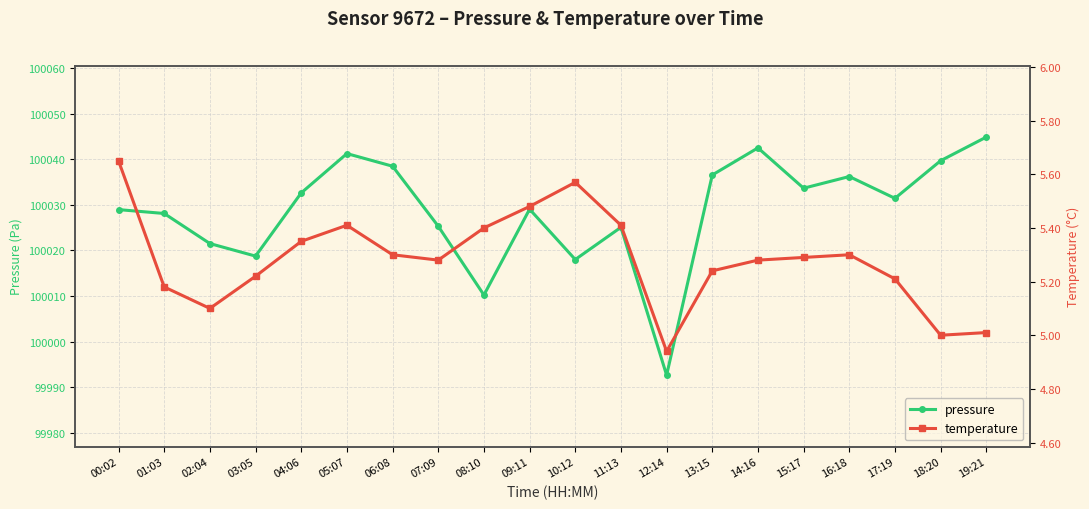

At which category does pressure reach its first local valley?

03:05